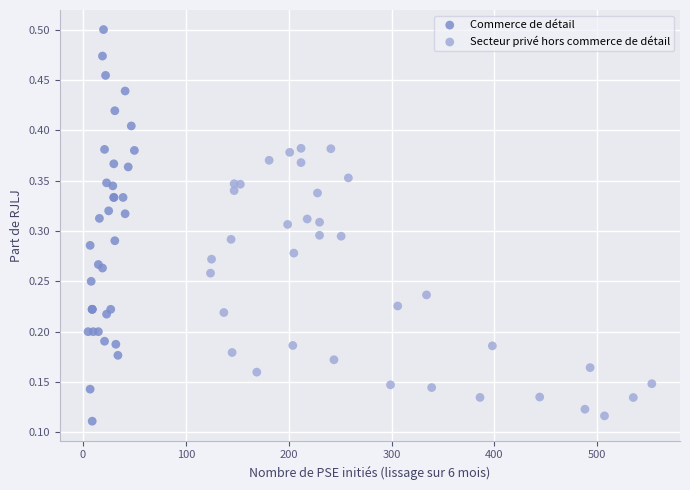

Which series has the widest spread of Y values?

Commerce de détail